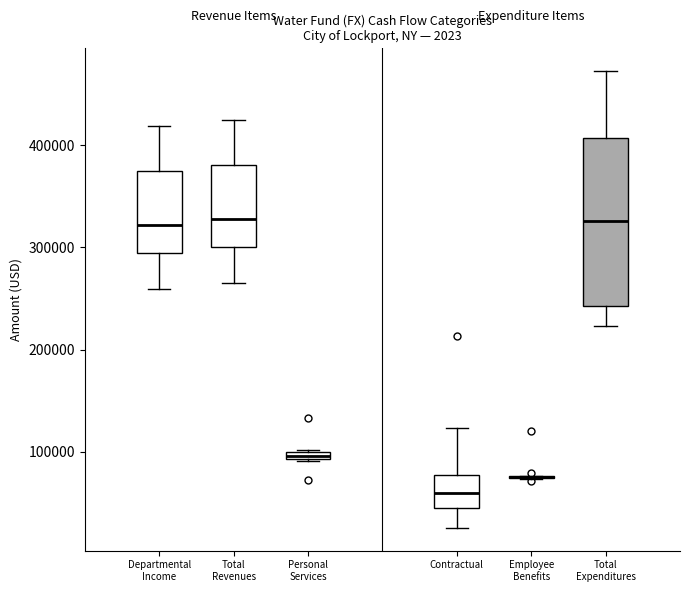

Which box is the tallest, from its lower edge to its upper edge?

Total Expenditures